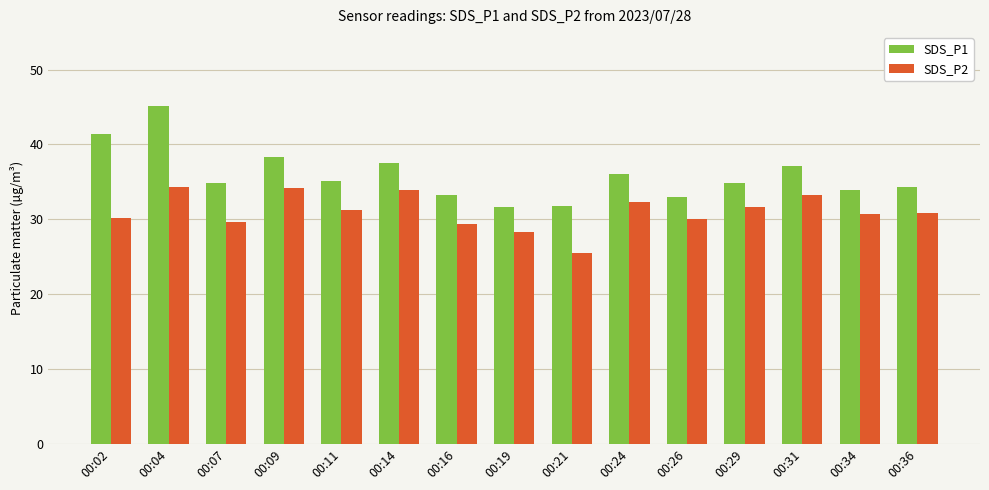

The value of SDS_P2 at 00:19 is 43.2. True or false?

False